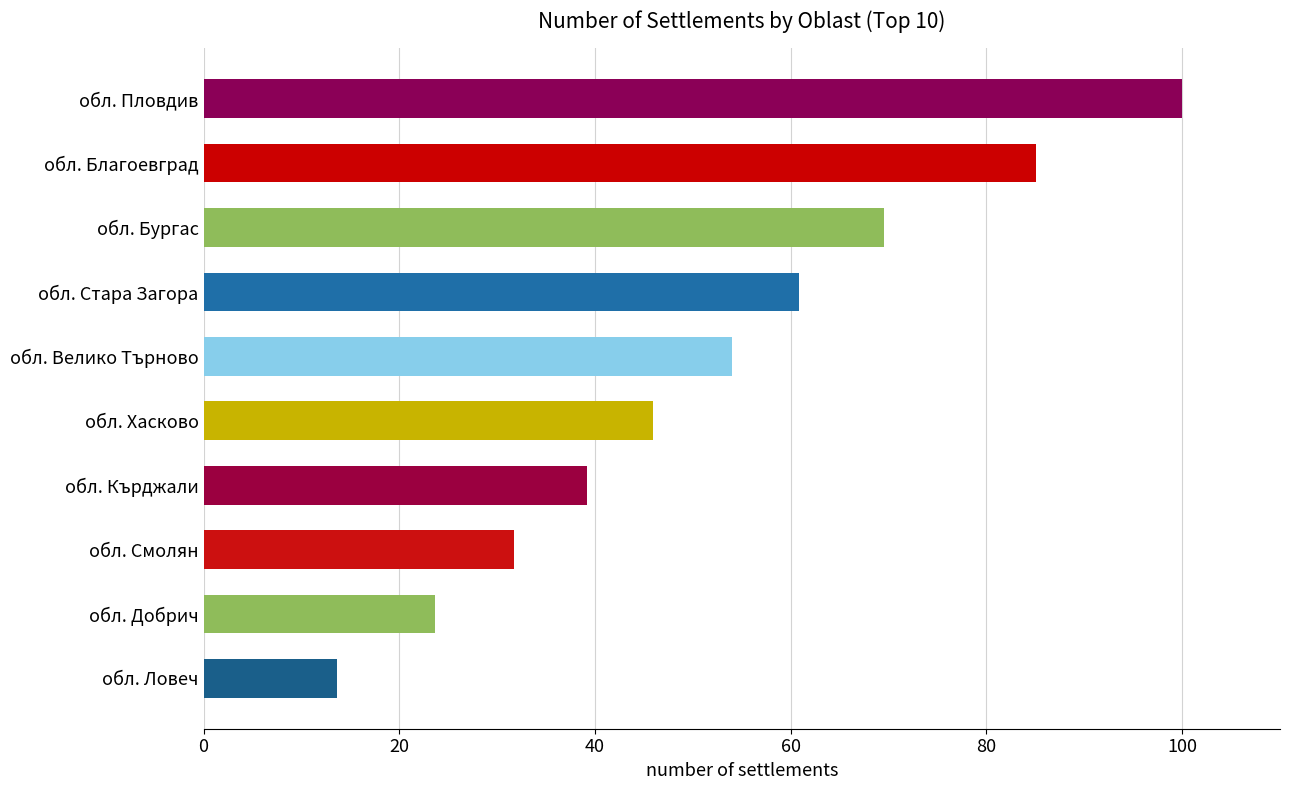

Reading bottom to top, transcribe all the data shown in this chart.

13.7	23.6	31.7	39.1	46.0	54.0	60.9	69.6	85.1	100.0